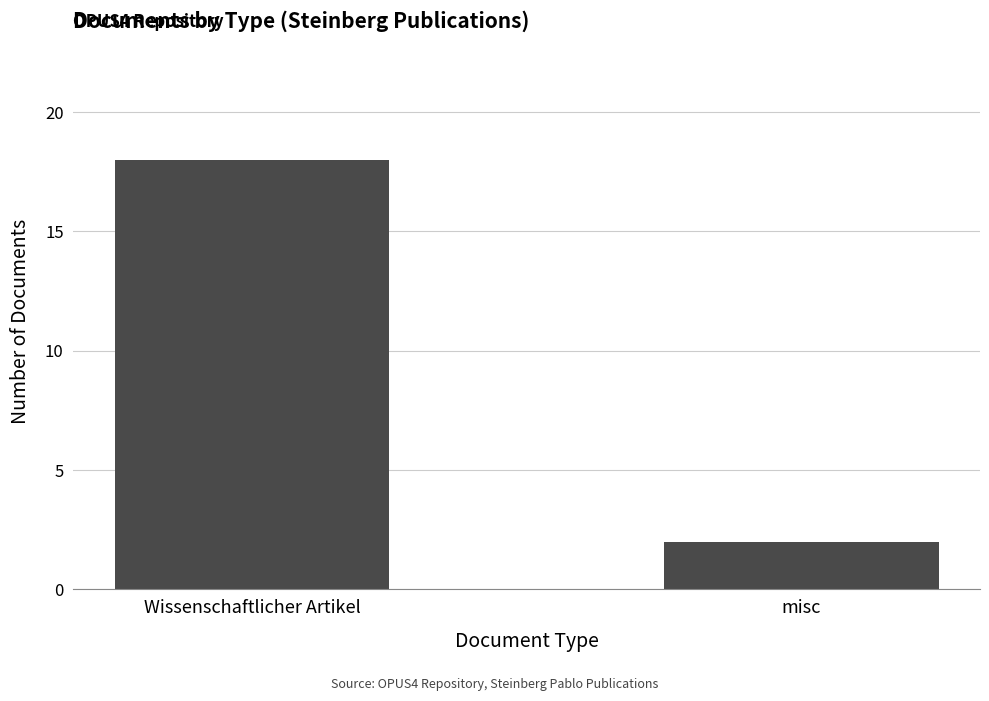

Which has a higher value, Wissenschaftlicher Artikel or misc?

Wissenschaftlicher Artikel